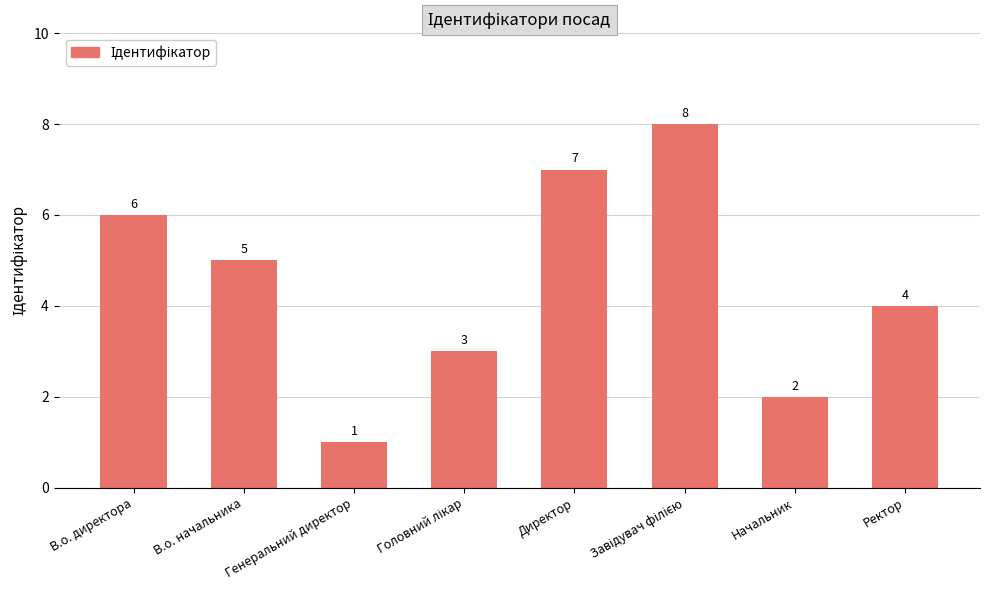

At which label is the value closest to 4?

Ректор